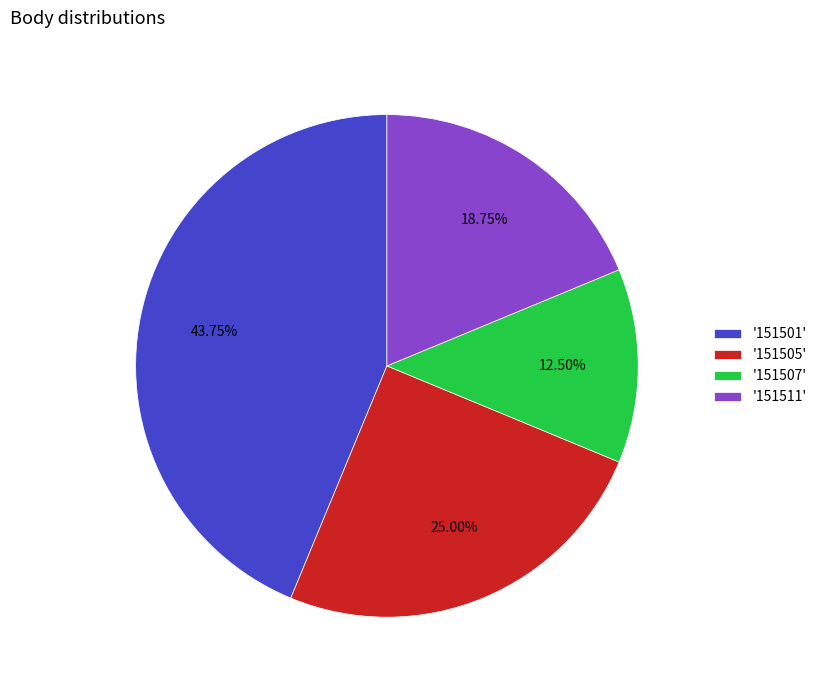

Which slice is the smallest?

'151507'